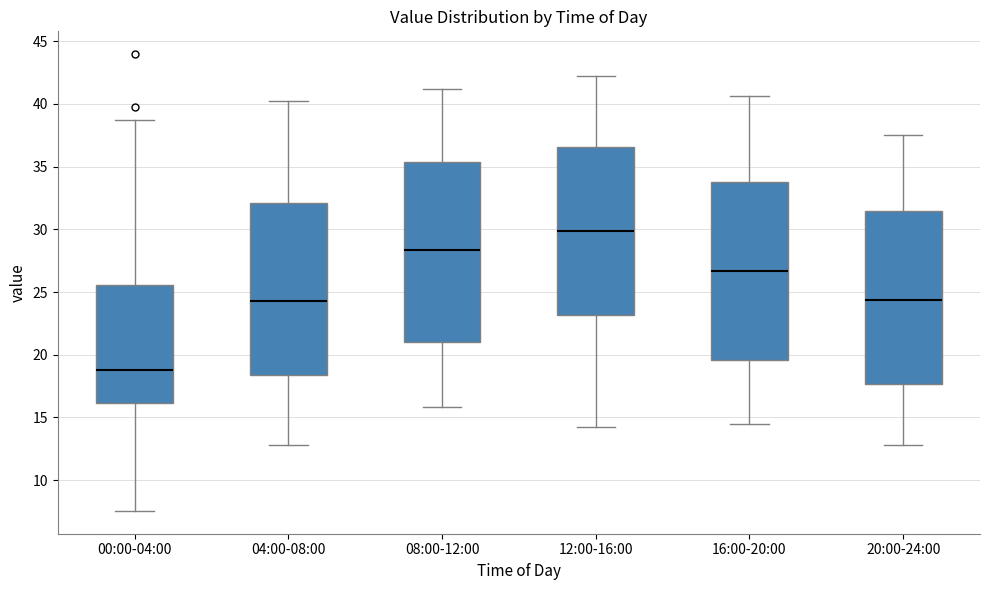

Which box's median line is the highest?

12:00-16:00